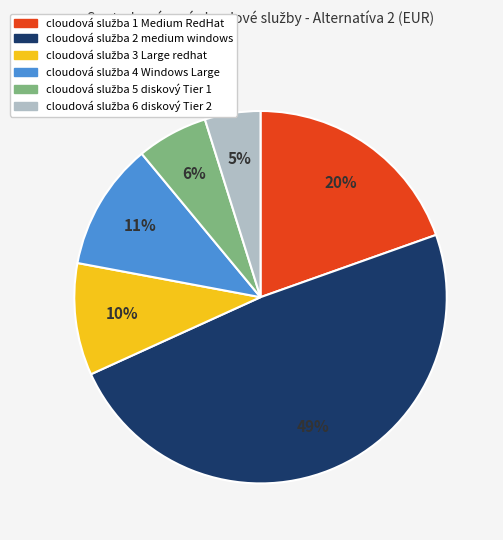

Is there a majority slice in this chart?

No